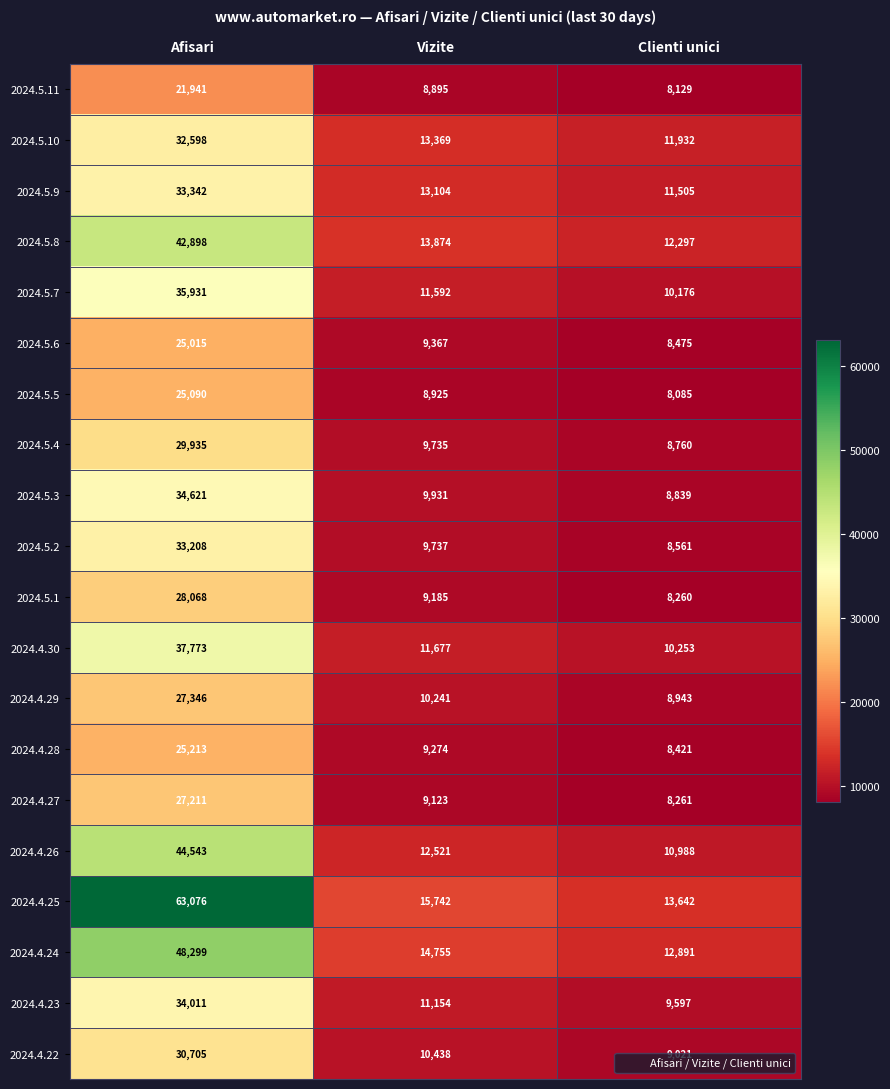

What value does the 2024.4.22 series have at Afisari?

30705